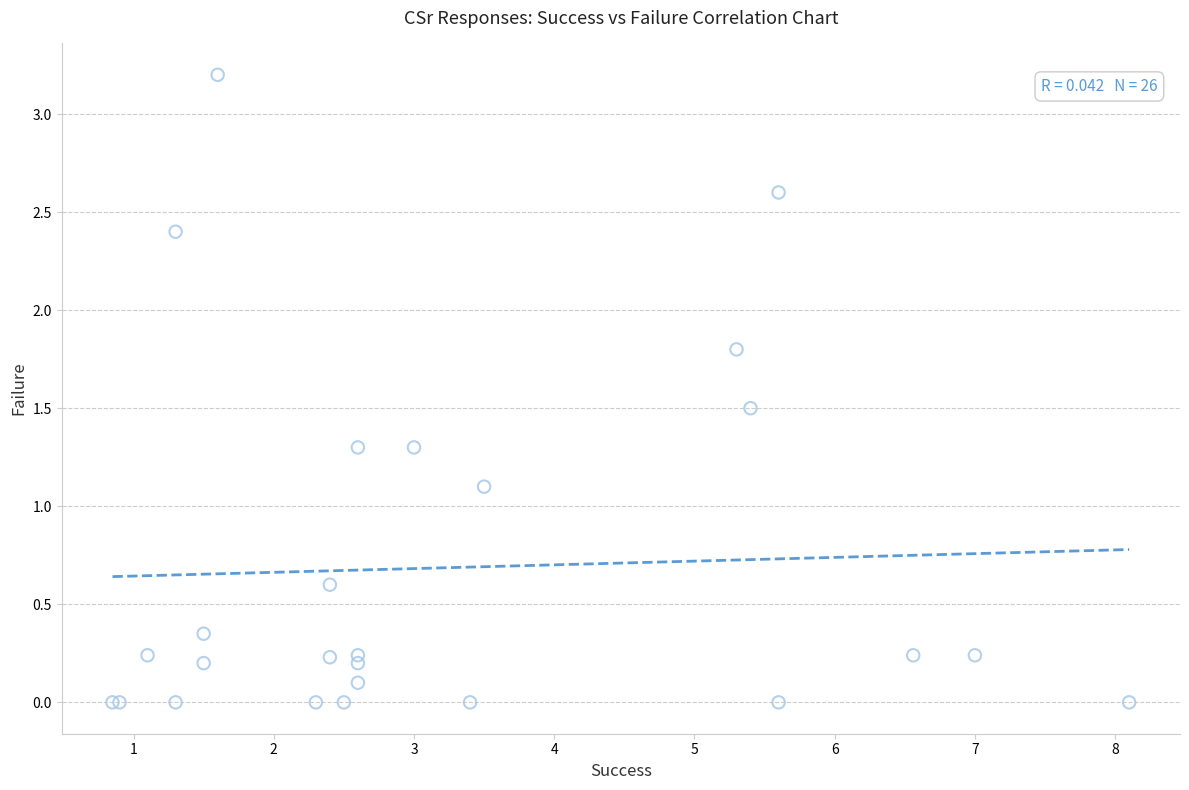

What Y value in the scatter plot is closest to 1?

1.1